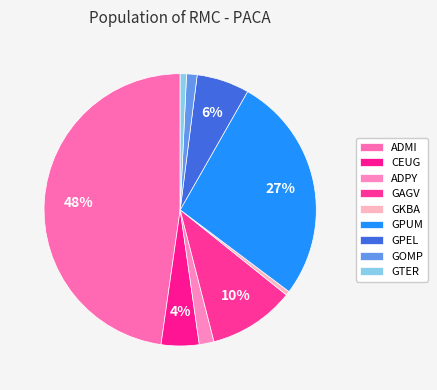

Which slice is the smallest?

GKBA